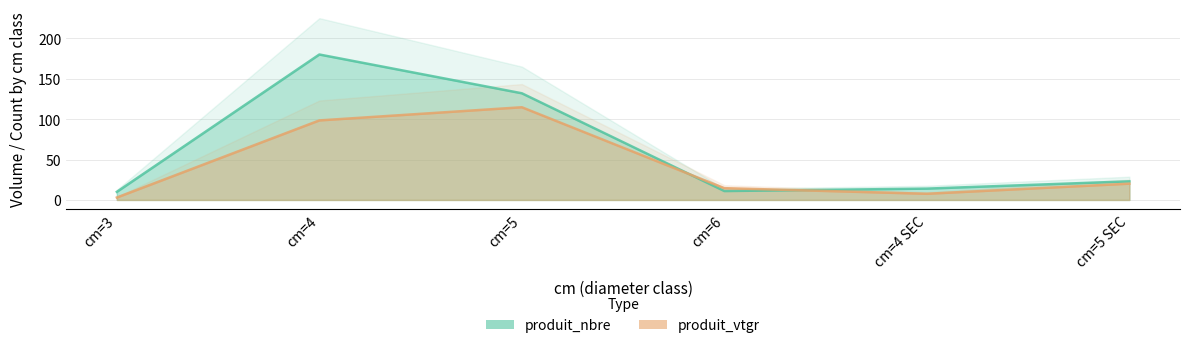

Where do produit_vtgr and produit_nbre first cross each other?

cm=5 and cm=6